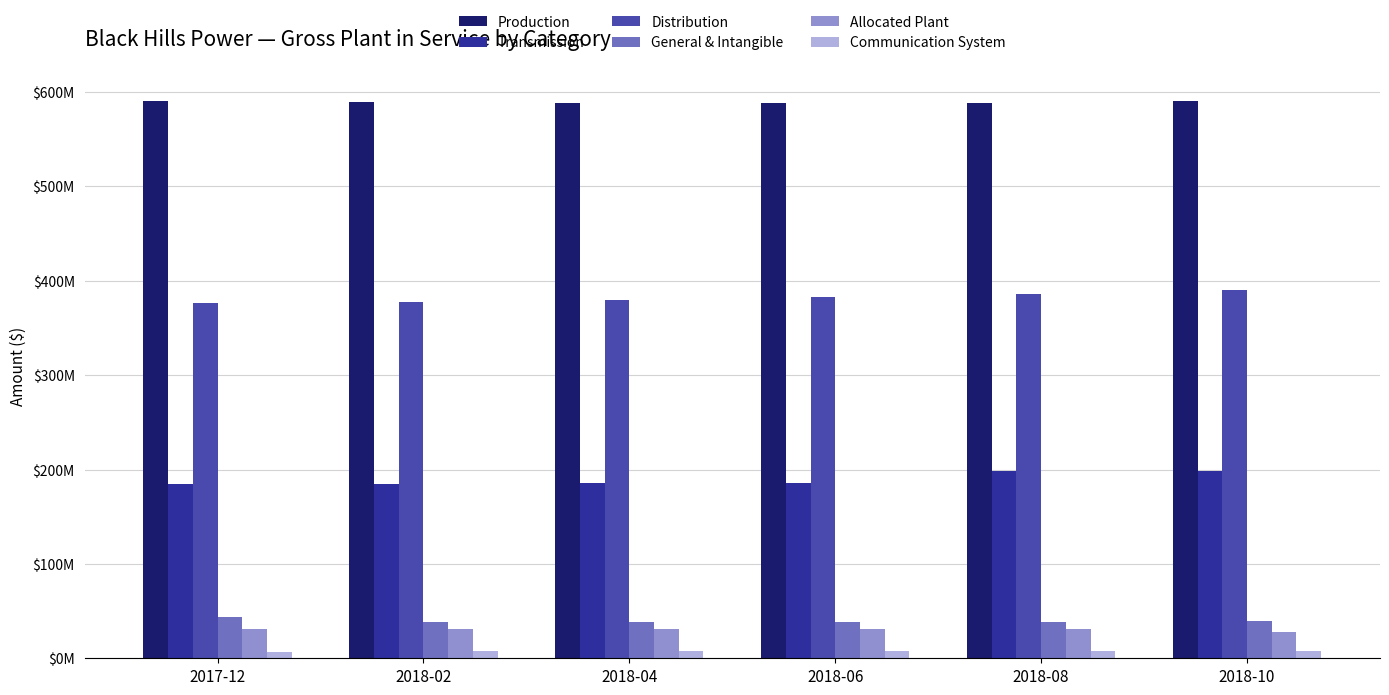

What are all the series names shown in the legend?

Production, Transmission, Distribution, General & Intangible, Allocated Plant, Communication System